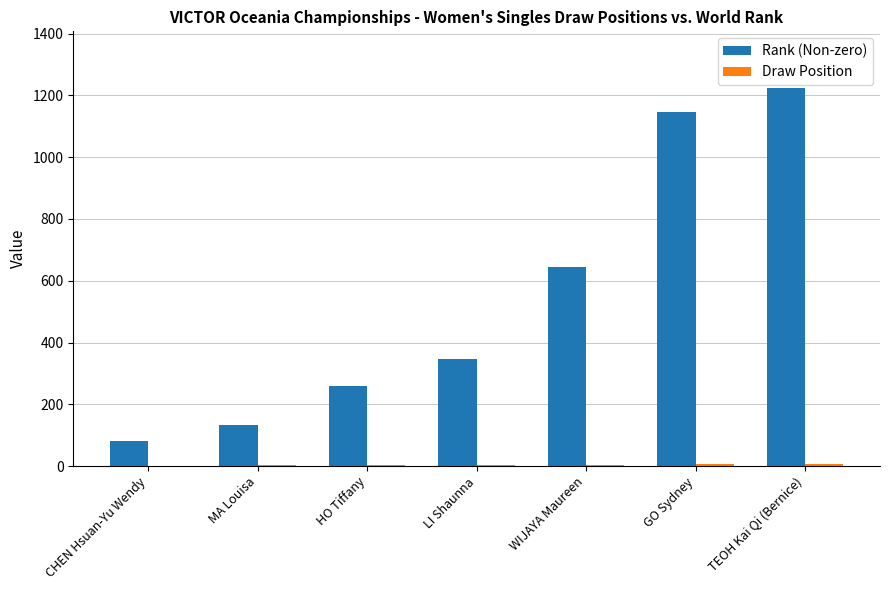

True or false: Rank (Non-zero) has a value of 585 at TEOH Kai Qi (Bernice).

False